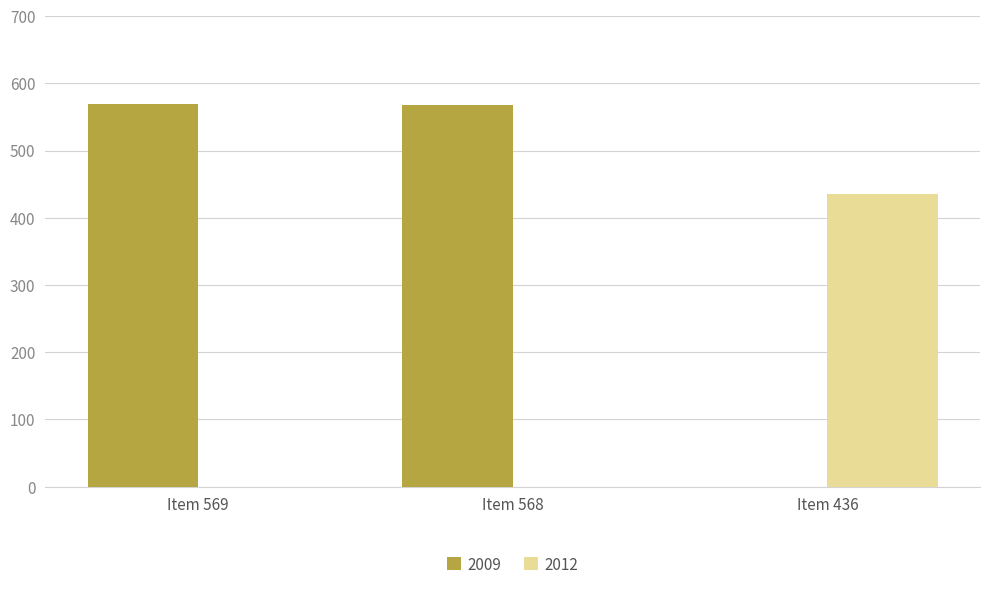

What is the sum of all 2009 values?

1137